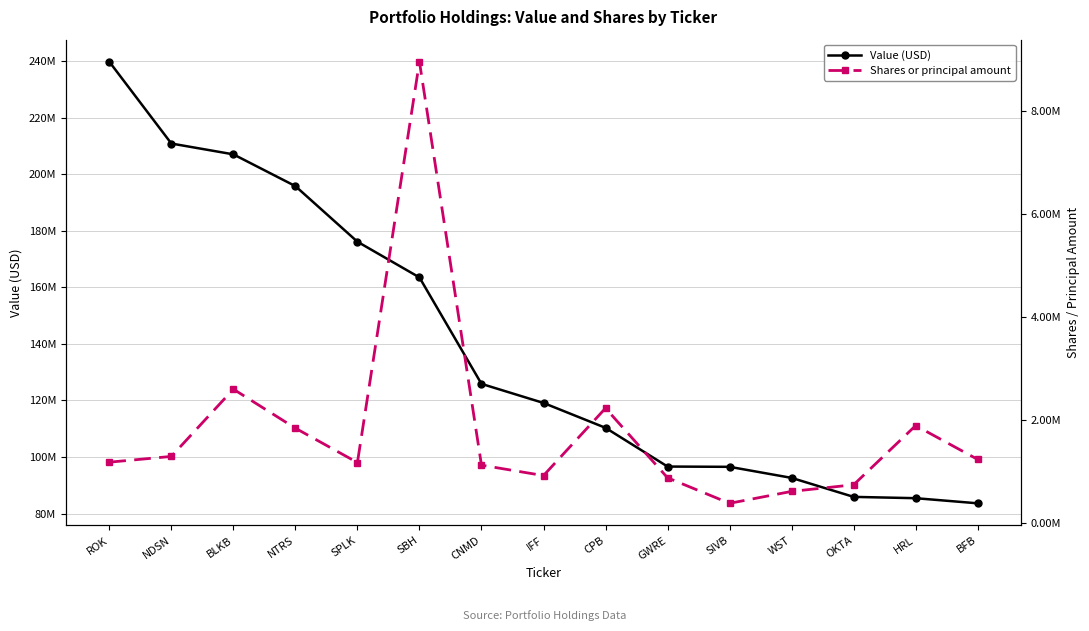

How many values in the Value (USD) series exceed 119118000?

7